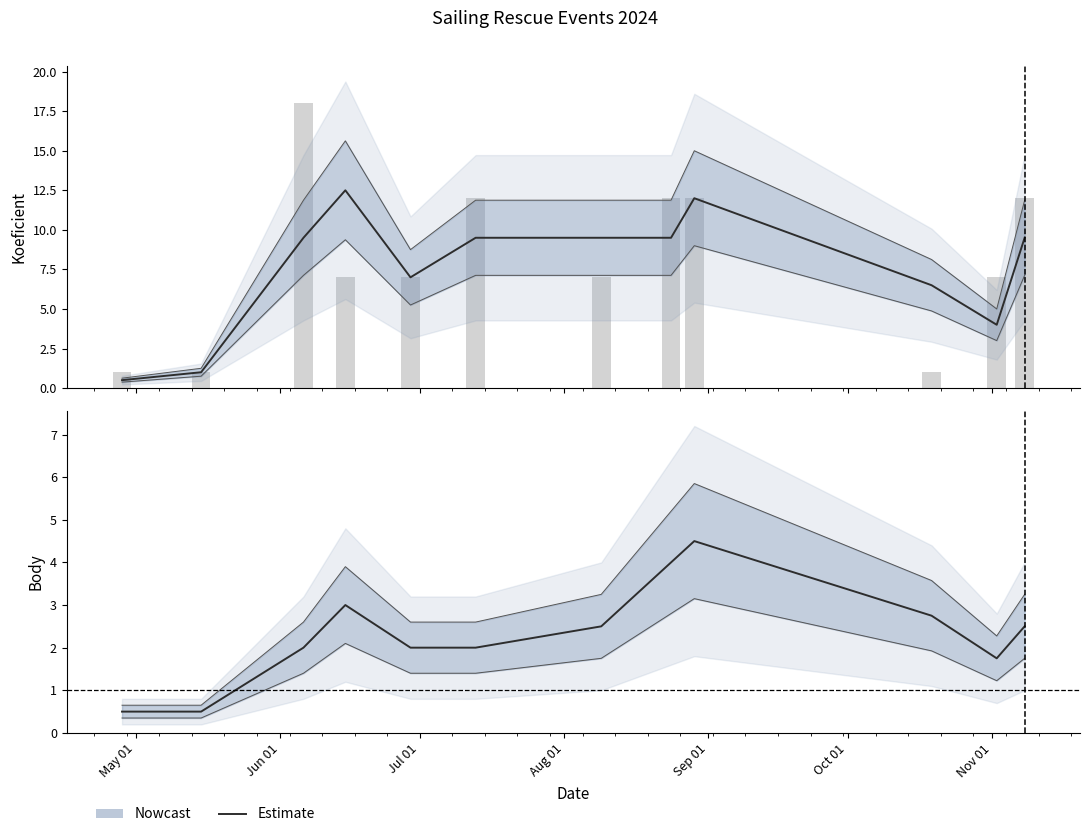

Between Jun 01 and Aug 01, which is larger?

Aug 01